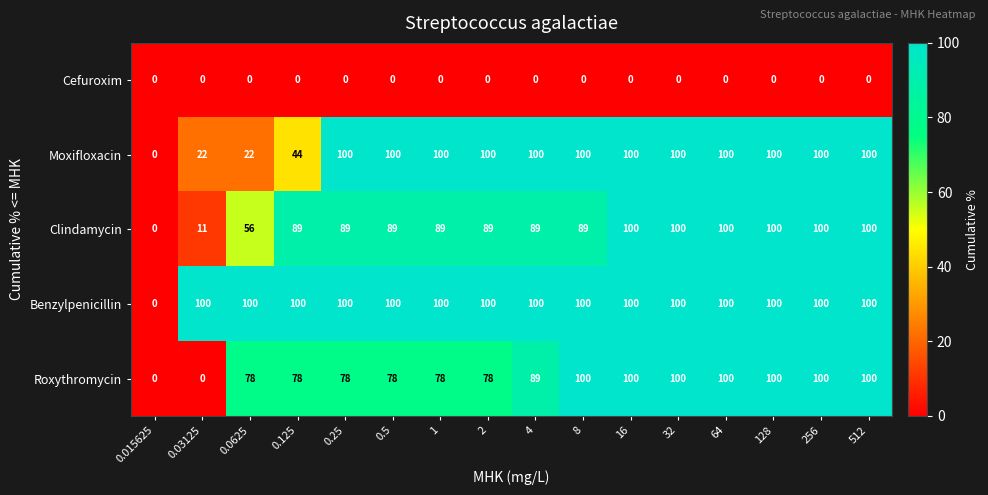

Between 0.5 and 128, which series saw the biggest shift?

Roxythromycin